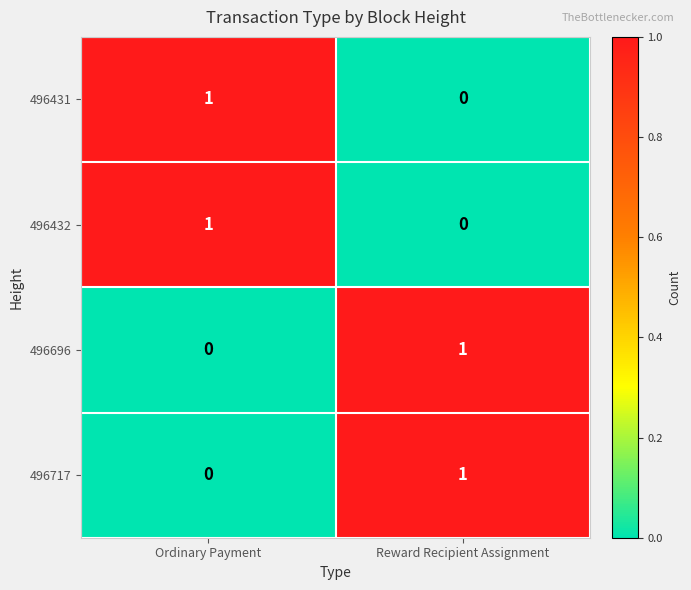

The value of 496696 at Reward Recipient Assignment is 2. True or false?

False